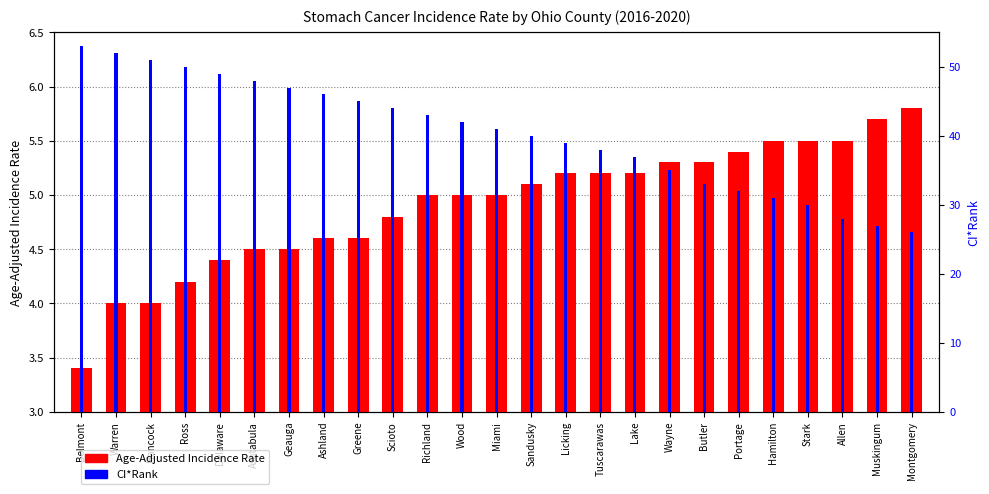

How many series are shown in this chart?

2